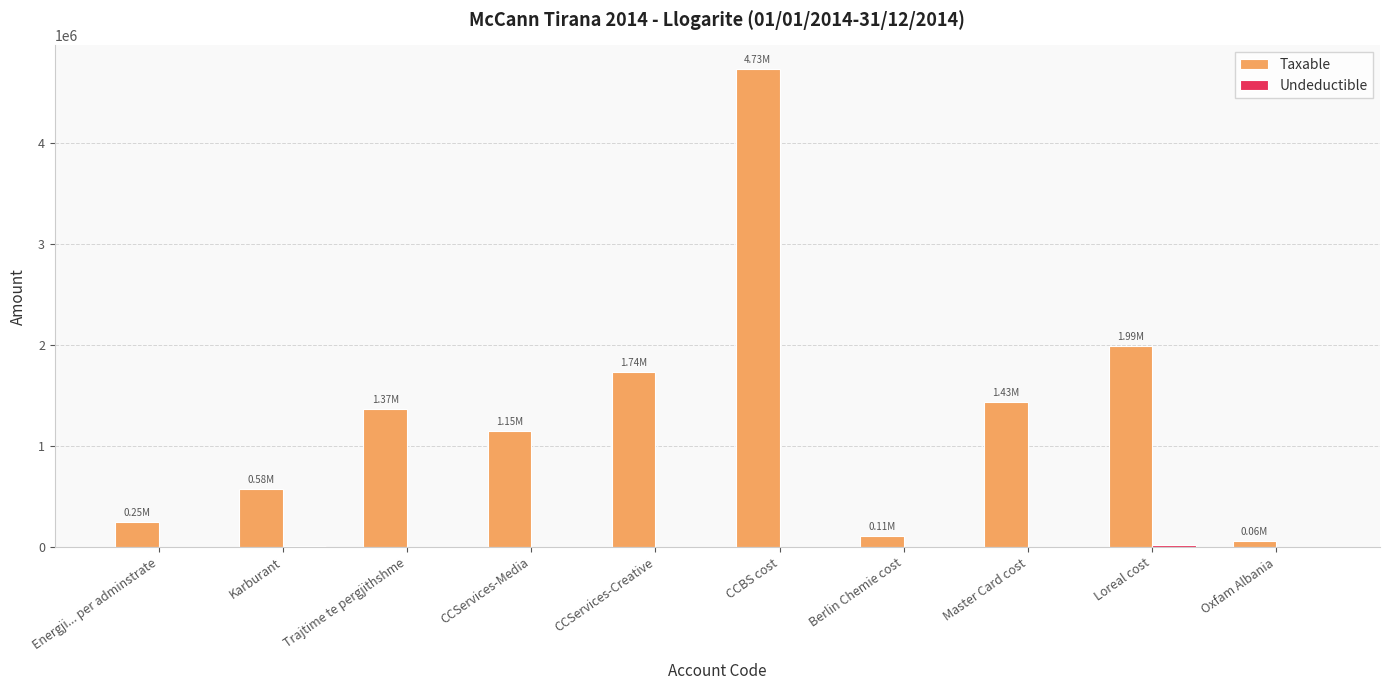

What is the sum of the Taxable values at Berlin Chemie cost and Energji... per adminstrate?

356127.1